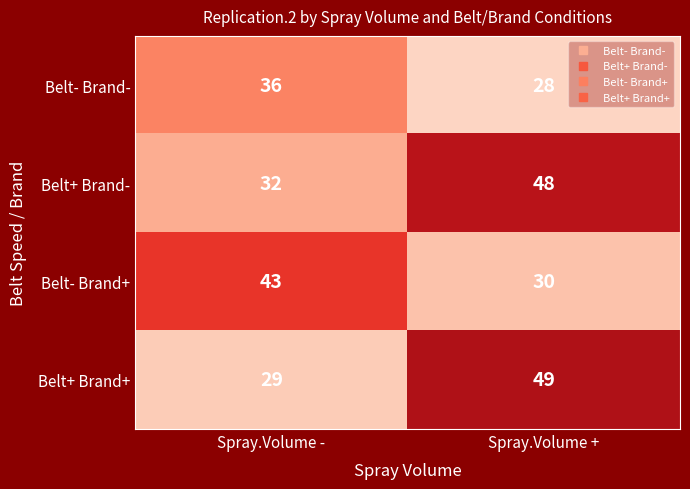

Which series changed the most between Spray.Volume - and Spray.Volume +?

Belt+ Brand+